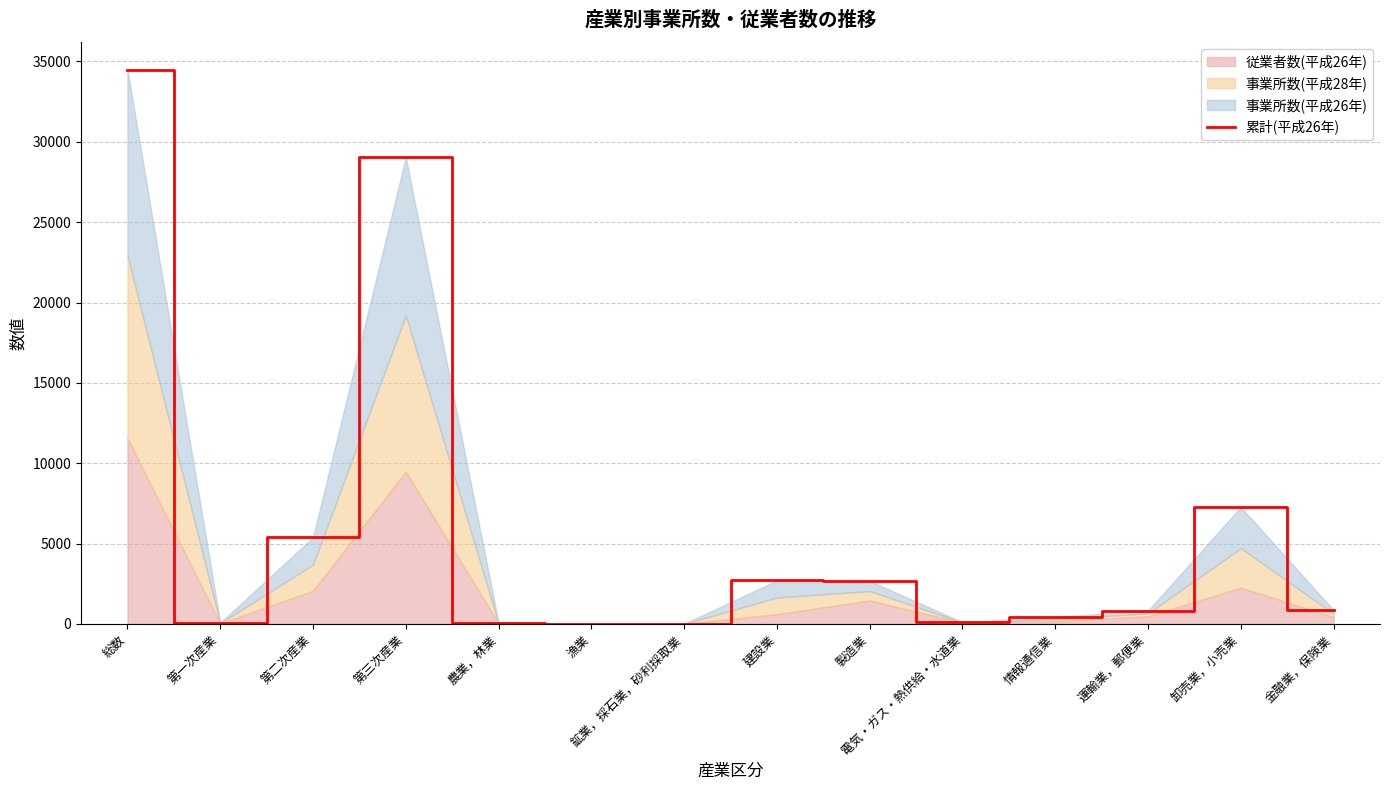

Does the chart display data point markers on the line(s)?

No